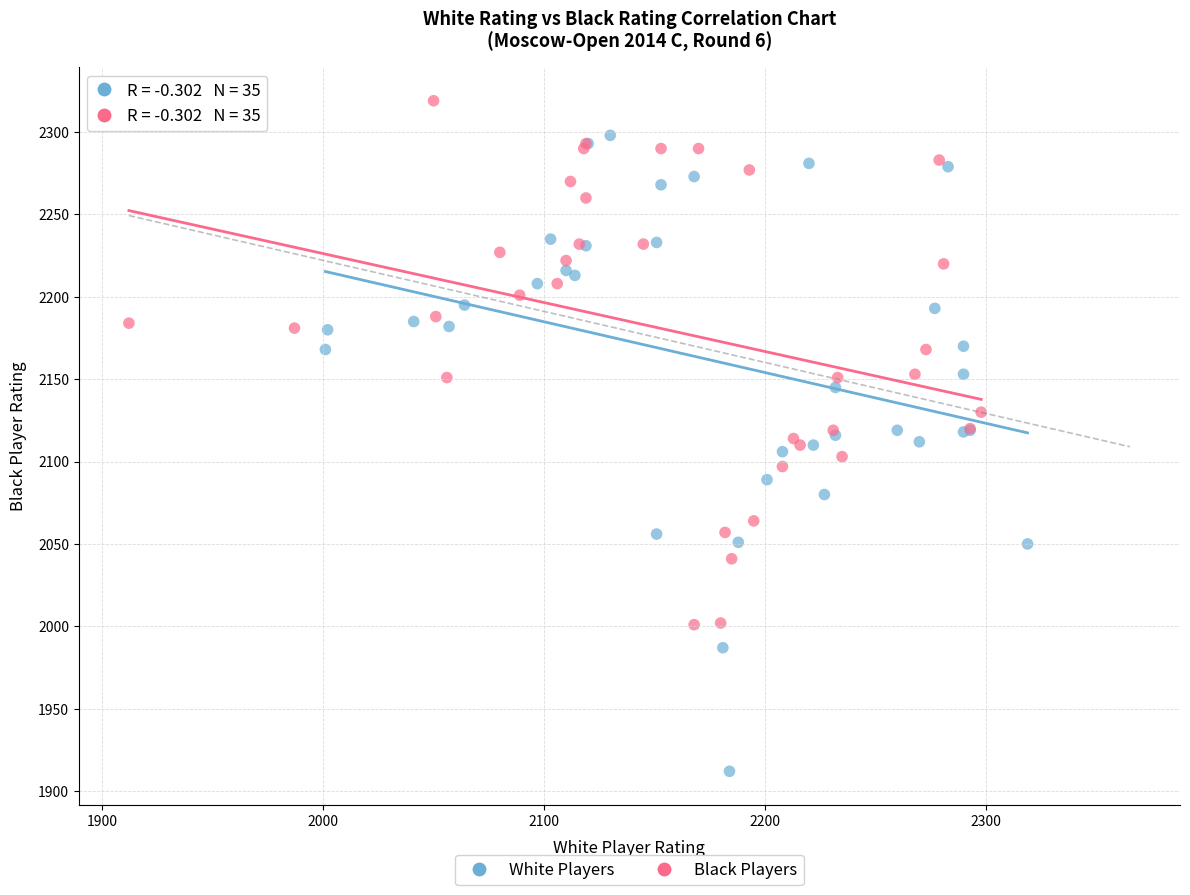

Which series contains the highest Y value?

Black Players